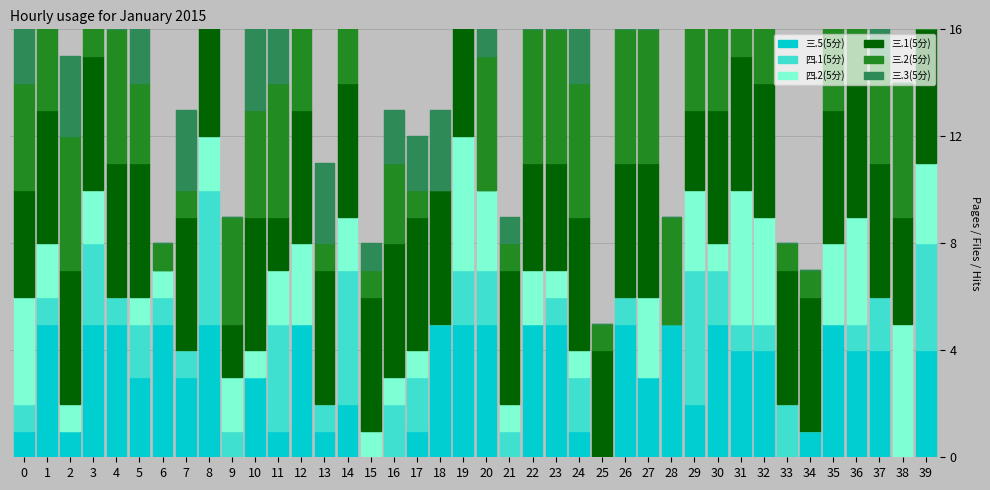

How many values in the 四.1(5分) series are below 1?

12